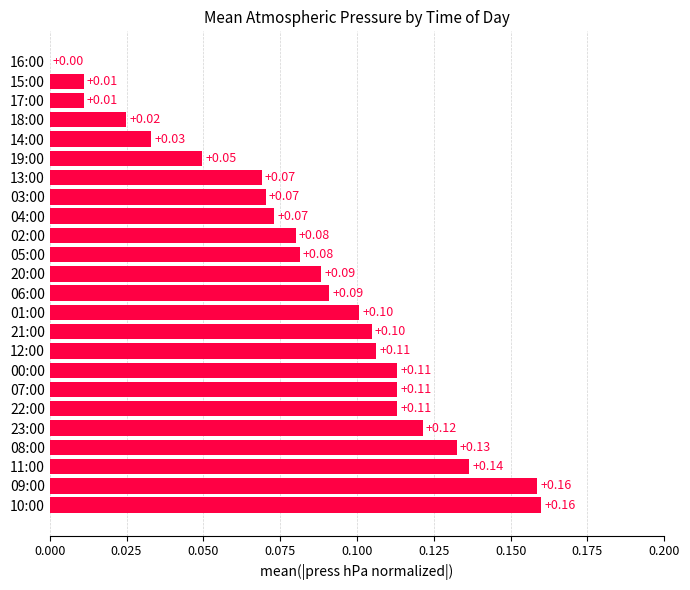

What is the sum of all values?

2.0